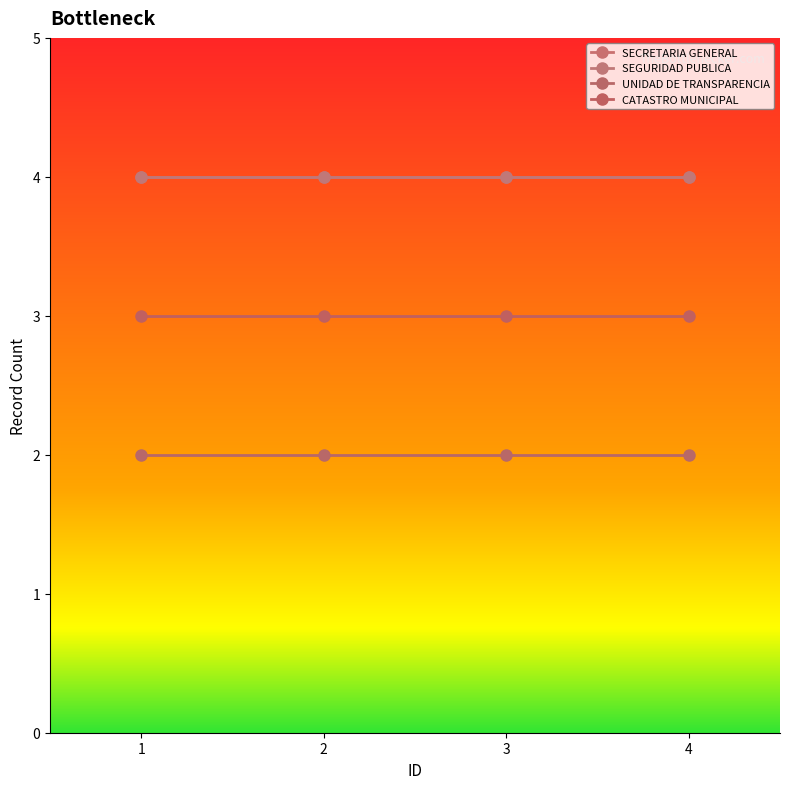

Reading left to right, list all the values displayed in this chart.

SECRETARIA GENERAL: 4	4	4	4
SEGURIDAD PUBLICA: 4	4	4	4
UNIDAD DE TRANSPARENCIA: 2	2	2	2
CATASTRO MUNICIPAL: 3	3	3	3